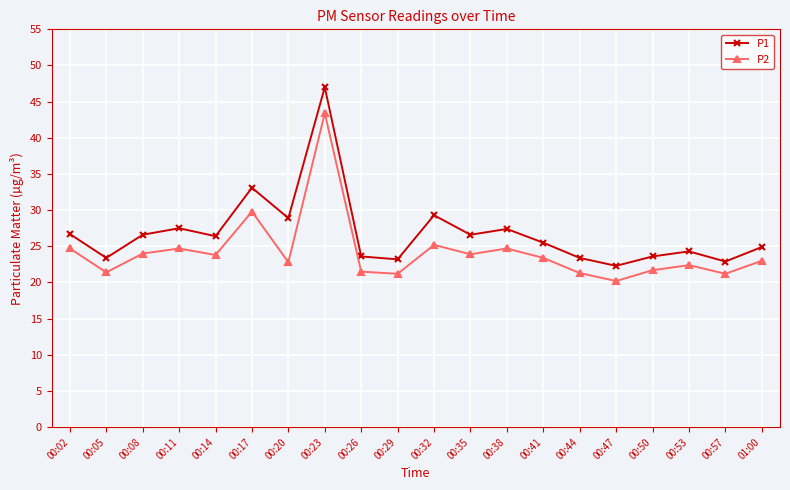

True or false: P2 has more than 0 interior local peaks.

True